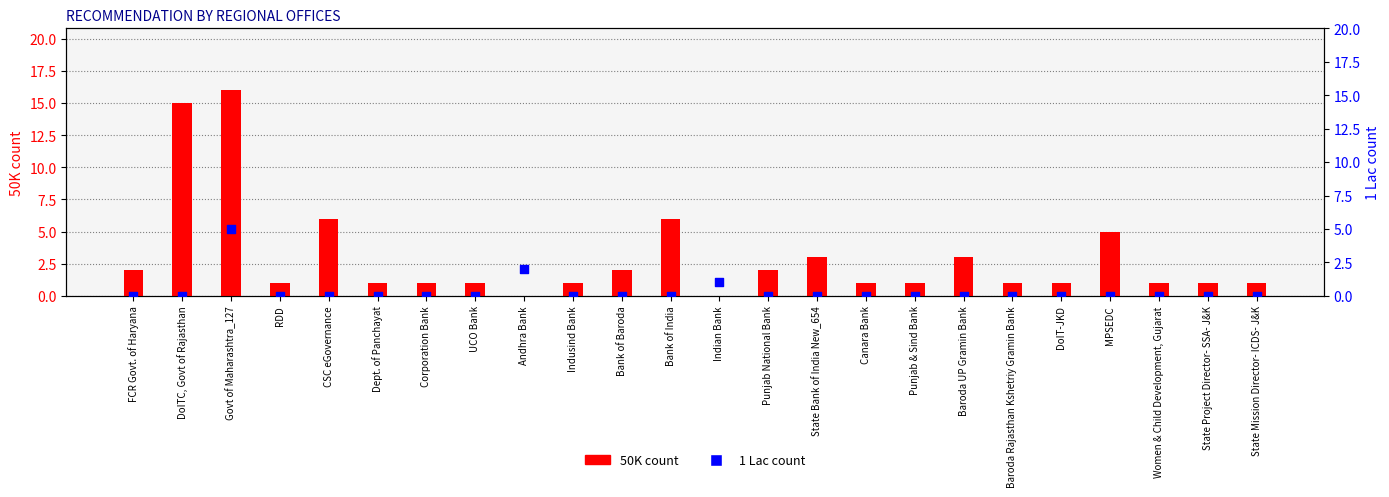

What are all the series names shown in the legend?

50K count, 1 Lac count